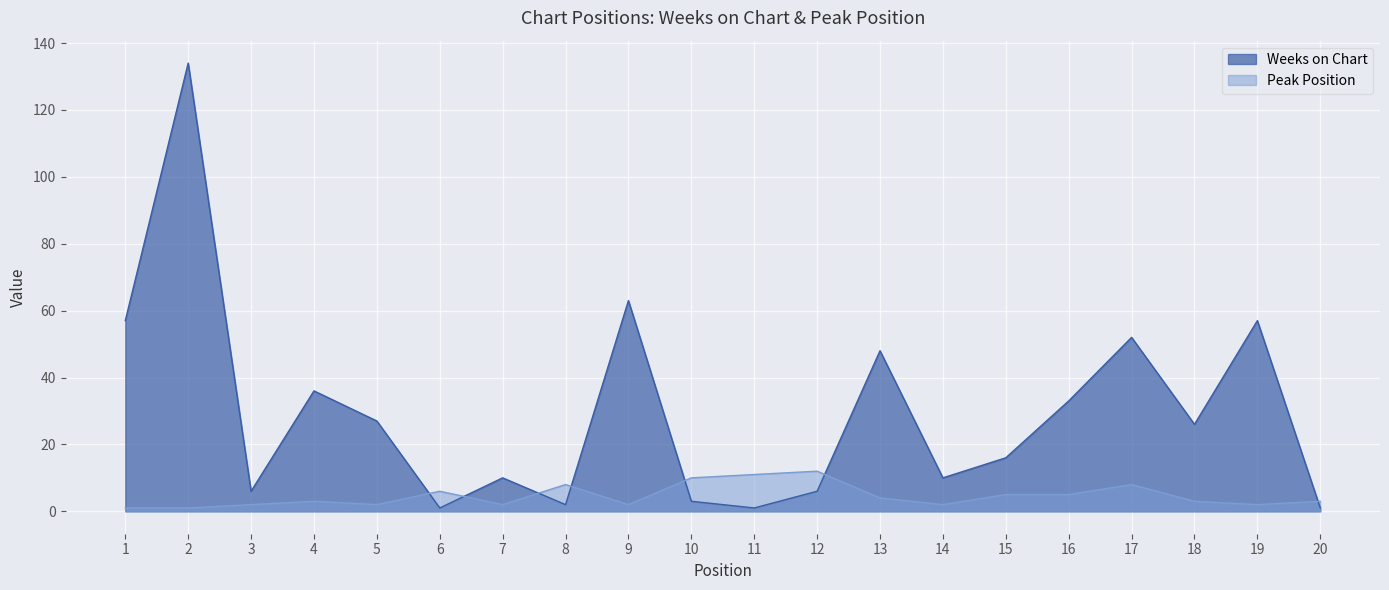

What is the highest value of the Peak Position series?

12